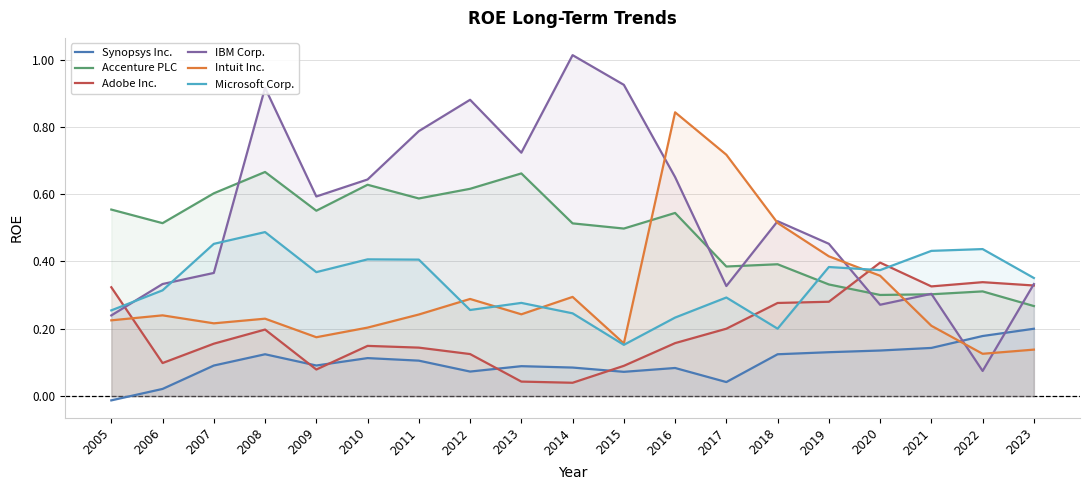

Reading left to right, list all the values displayed in this chart.

Synopsys Inc.: -0.0	0.0	0.1	0.1	0.1	0.1	0.1	0.1	0.1	0.1	0.1	0.1	0.0	0.1	0.1	0.1	0.1	0.2	0.2
Accenture PLC: 0.6	0.5	0.6	0.7	0.6	0.6	0.6	0.6	0.7	0.5	0.5	0.5	0.4	0.4	0.3	0.3	0.3	0.3	0.3
Adobe Inc.: 0.3	0.1	0.2	0.2	0.1	0.1	0.1	0.1	0.0	0.0	0.1	0.2	0.2	0.3	0.3	0.4	0.3	0.3	0.3
IBM Corp.: 0.2	0.3	0.4	0.9	0.6	0.6	0.8	0.9	0.7	1.0	0.9	0.7	0.3	0.5	0.5	0.3	0.3	0.1	0.3
Intuit Inc.: 0.2	0.2	0.2	0.2	0.2	0.2	0.2	0.3	0.2	0.3	0.2	0.8	0.7	0.5	0.4	0.4	0.2	0.1	0.1
Microsoft Corp.: 0.3	0.3	0.5	0.5	0.4	0.4	0.4	0.3	0.3	0.2	0.2	0.2	0.3	0.2	0.4	0.4	0.4	0.4	0.4